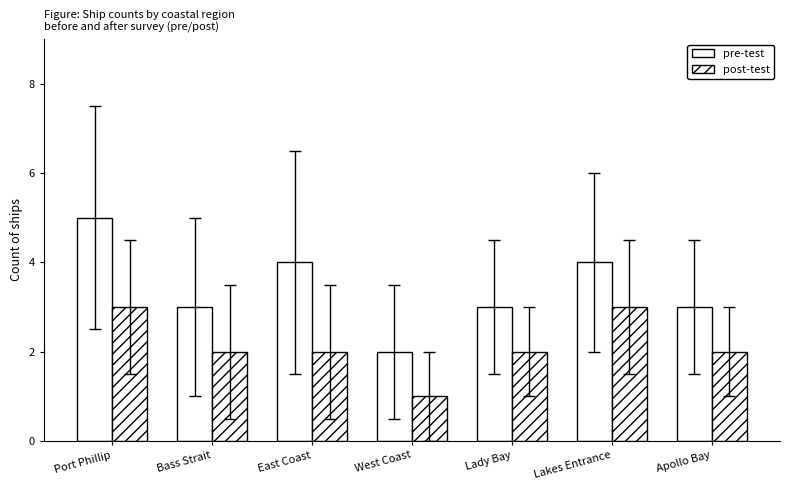

True or false: post-test has a value of 2 at Lady Bay.

True